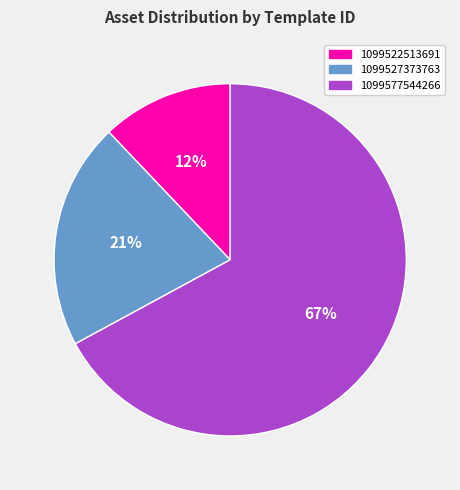

Is the sum of 1099577544266 and 1099527373763 greater than half?

Yes